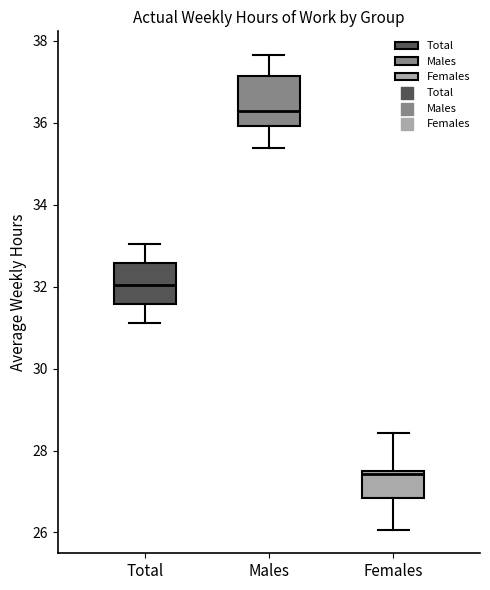

Comparing the boxes themselves (not the whiskers), which one is the tallest?

Males